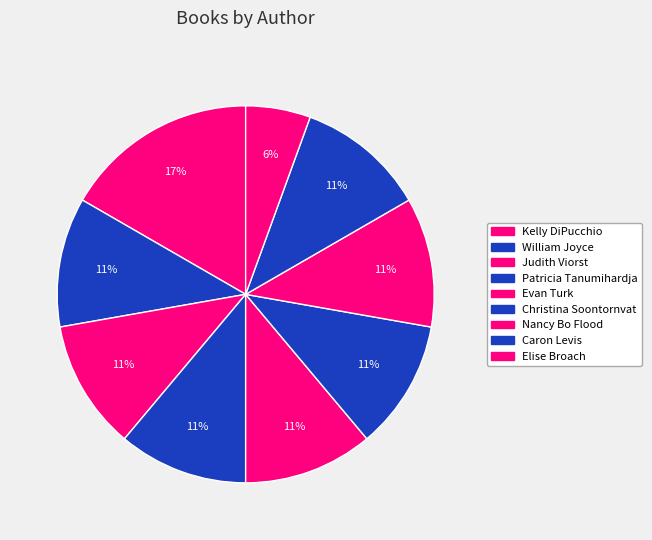

How many segments does this pie chart have?

9